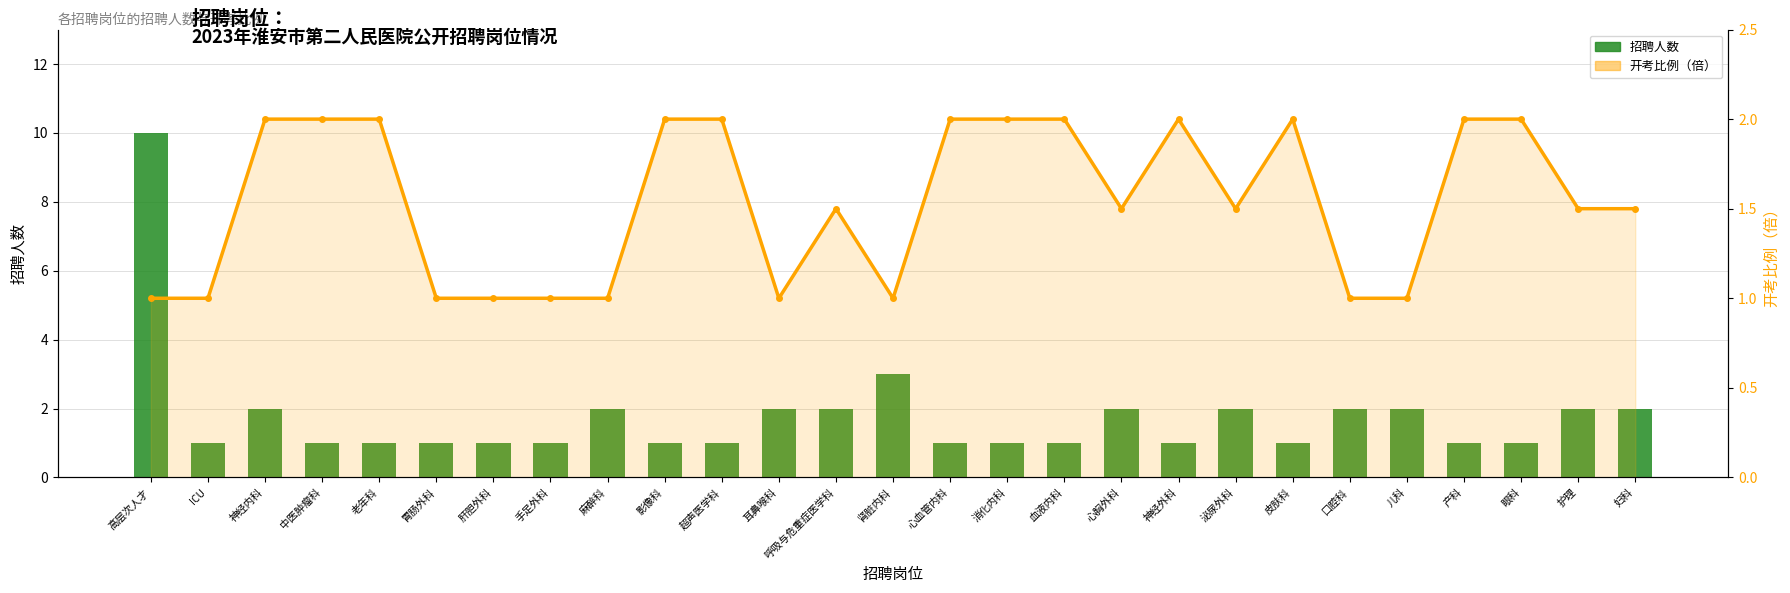

What is the maximum value for 开考比例（倍）?

2.0